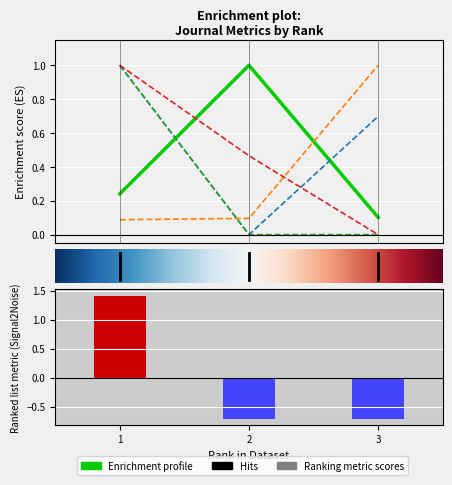

Where is Total Refs. nearest to the value 0?

2